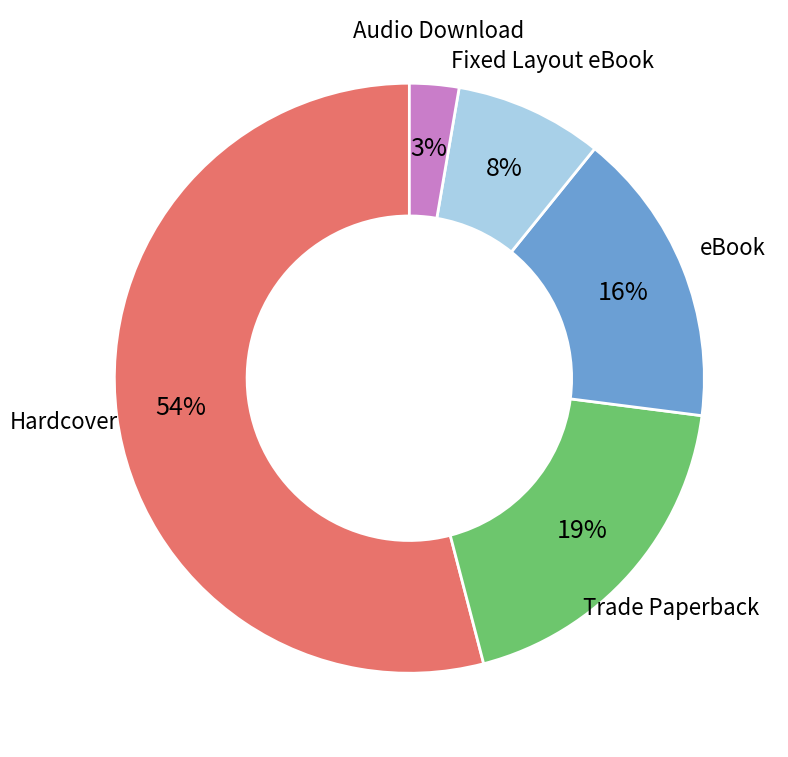

To the nearest percent, what percentage of the pie is Fixed Layout eBook?

8%